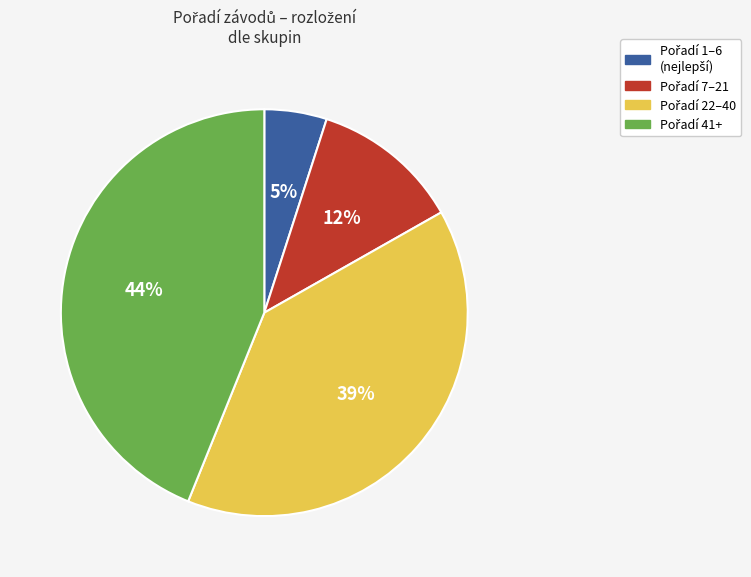

To the nearest percent, what is the difference between the largest and smallest slice percentages?

39%